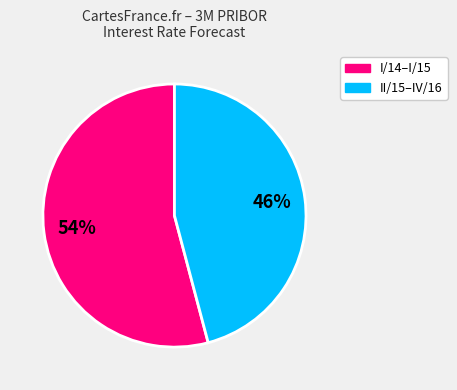

Is there any slice that represents more than half of the pie?

Yes